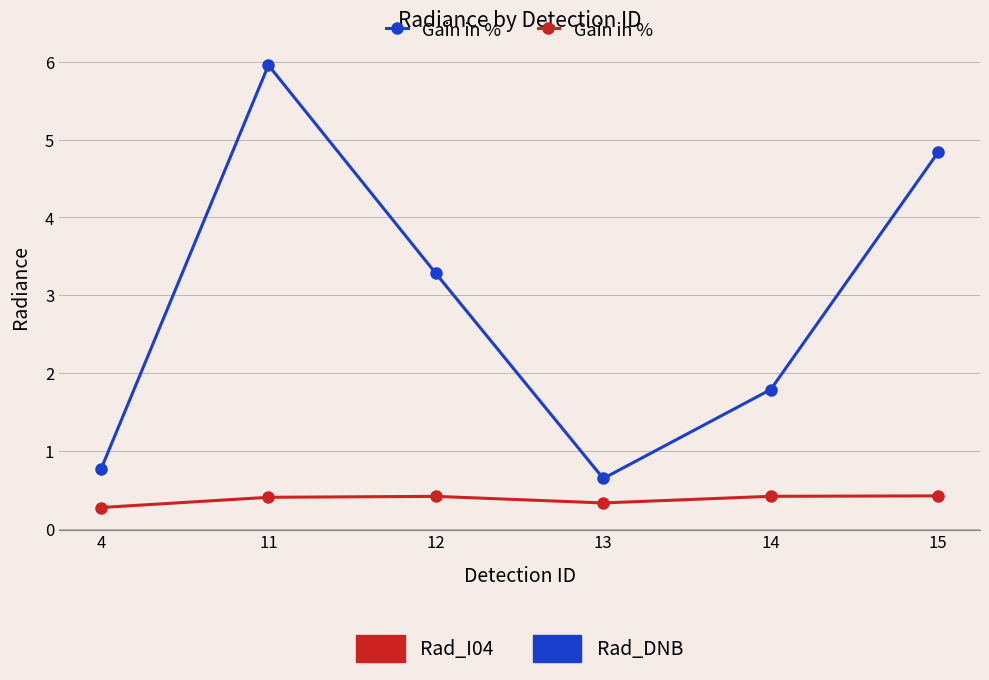

What is the total value across all series at 13?

1.0